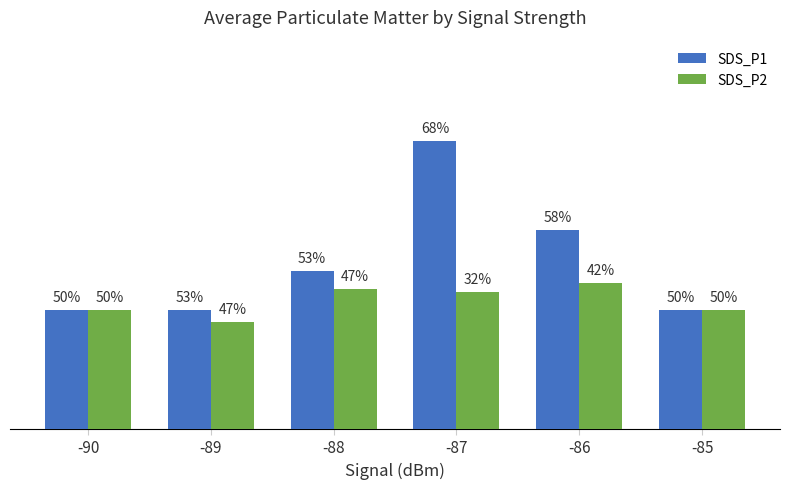

Does the chart contain any negative values?

No